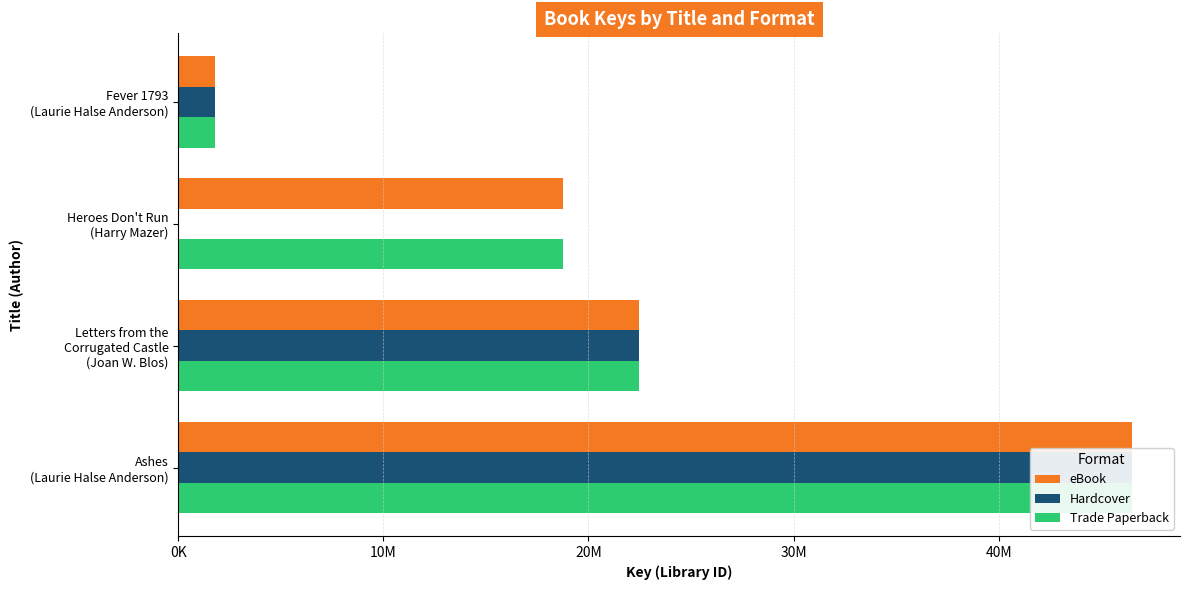

Count the number of data series in this chart.

3